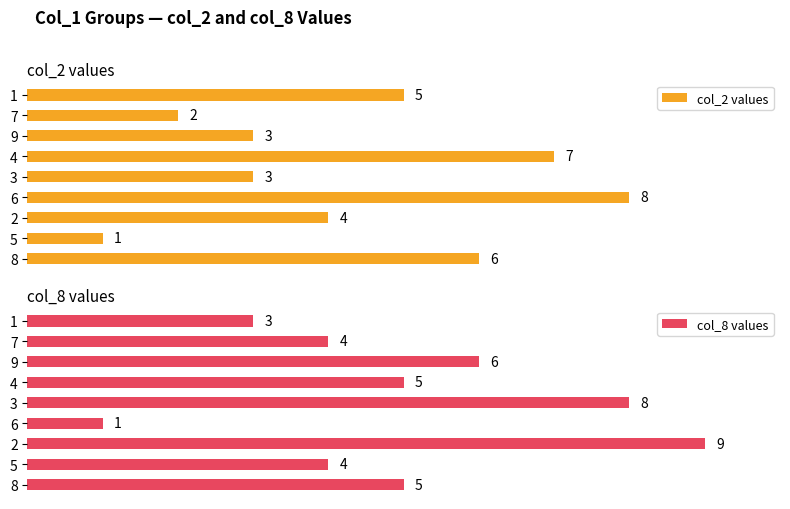

List the series in order of their overall mean, highest first.

col_8 values, col_2 values